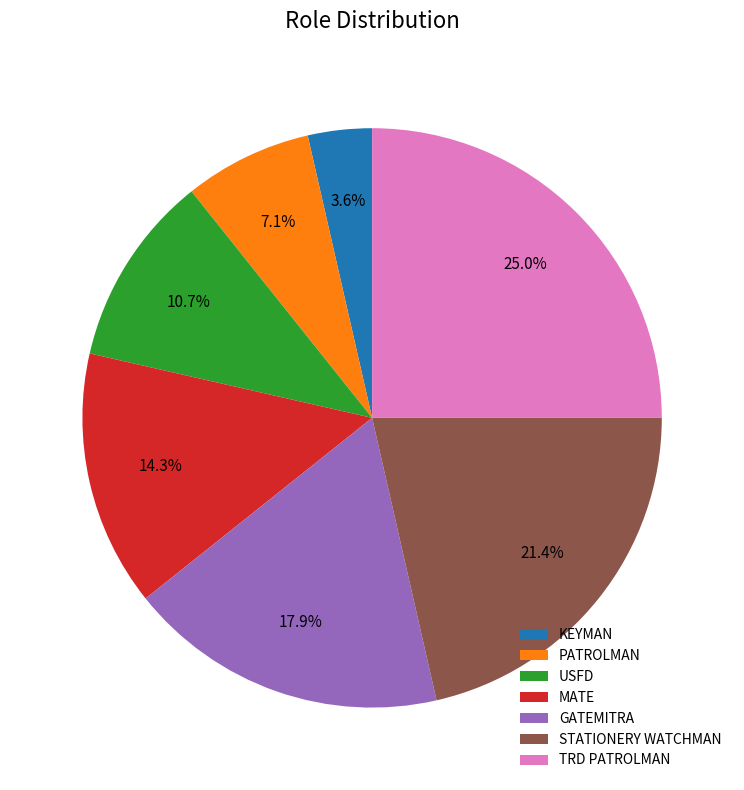

Is the sum of PATROLMAN and STATIONERY WATCHMAN greater than half?

No